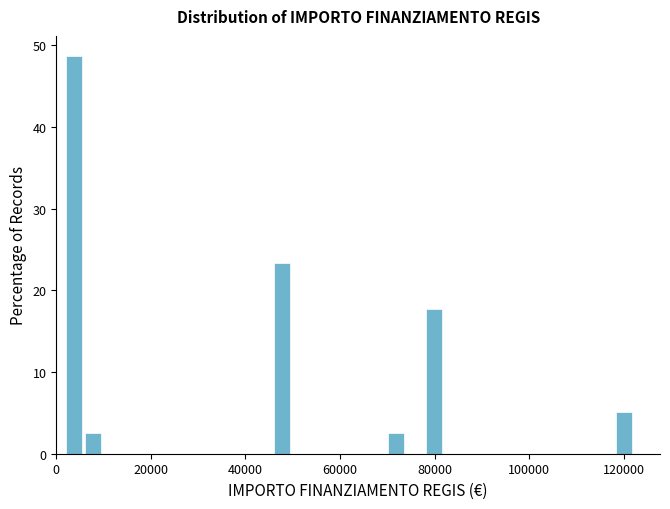

Read against the x-axis, roughly where is the centre of the tallest bar?

4000